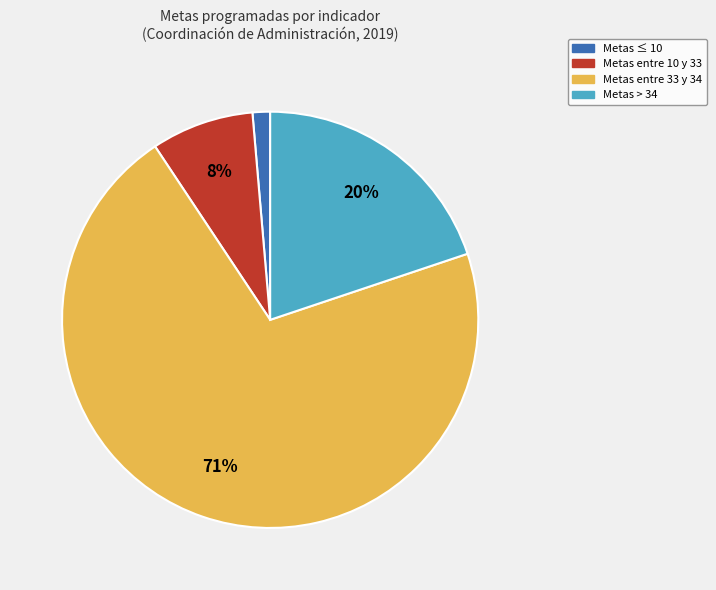

To the nearest percent, what is the average slice percentage?

25%